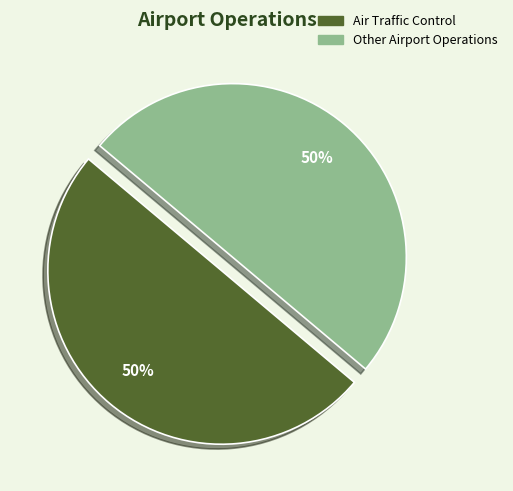

True or false: Other Airport Operations accounts for 38% of the total.

False